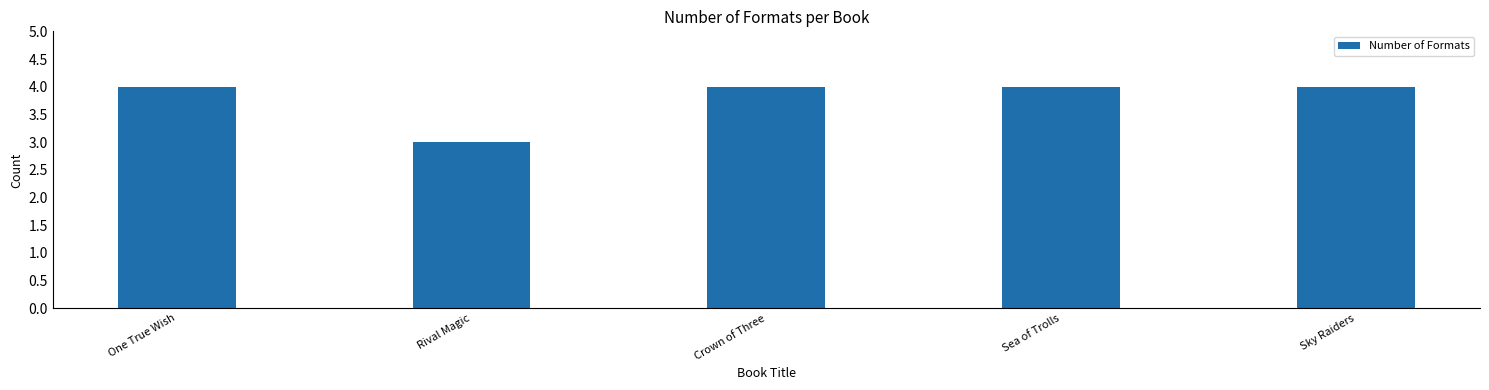

What is the average value?

4